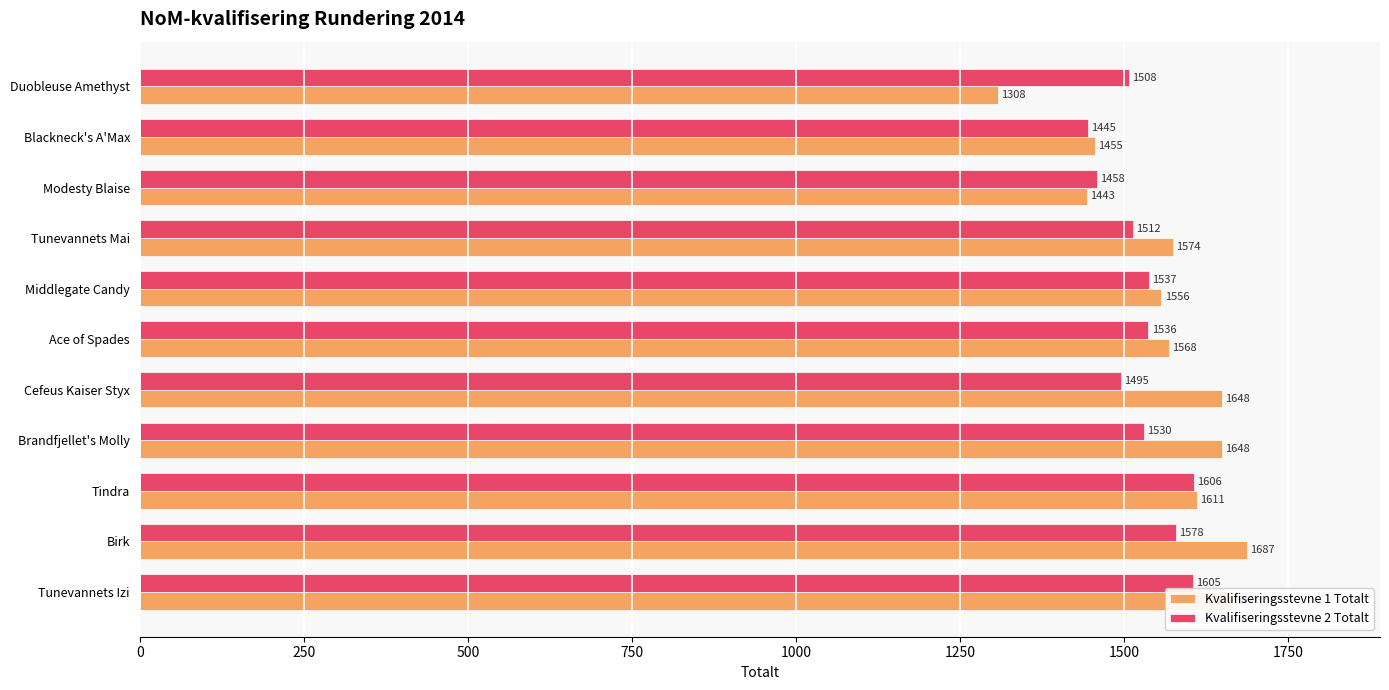

Which series has the largest range (max minus min)?

Kvalifiseringsstevne 1 Totalt